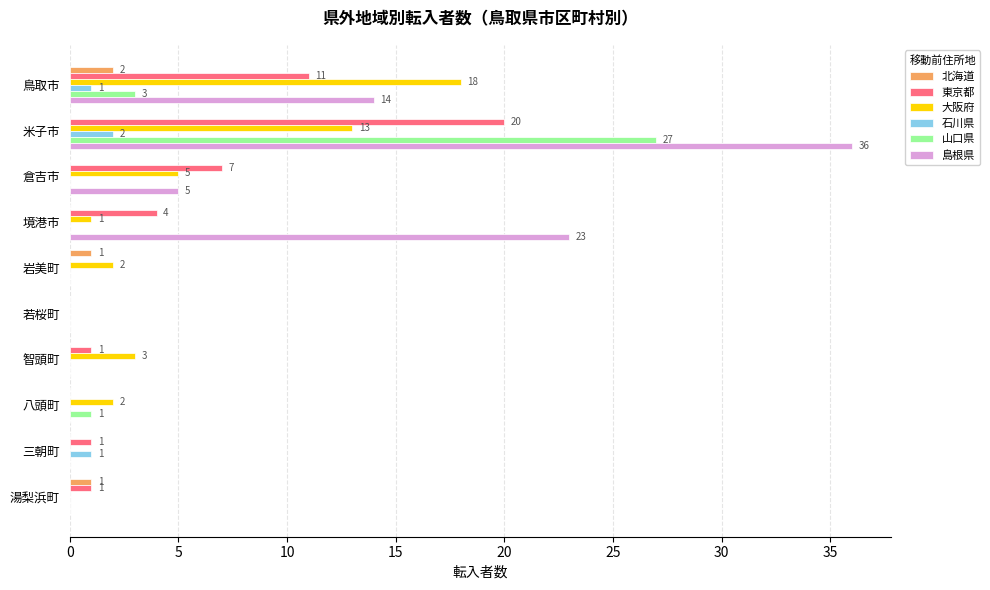

Which series has the largest total across all categories?

島根県